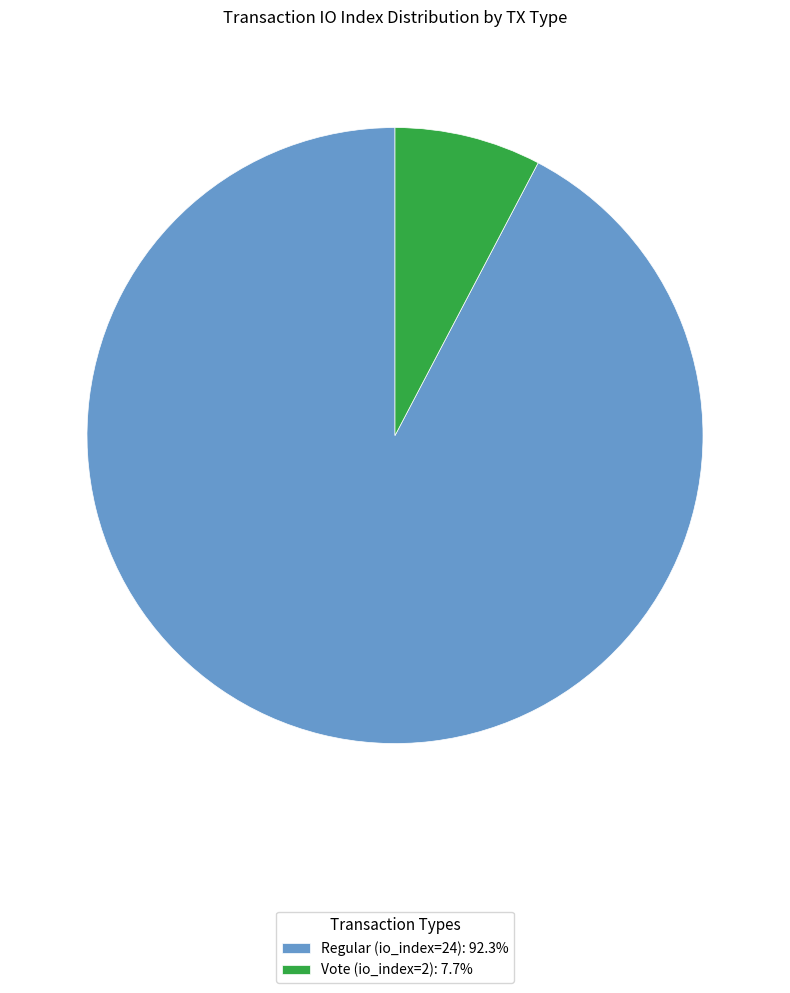

Do Regular (io_index=24): 92.3% and Vote (io_index=2): 7.7% together represent more than half of the pie?

Yes